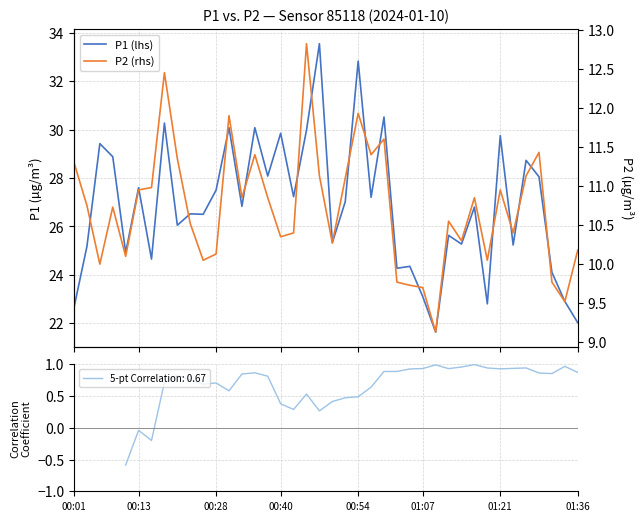

What is the sum of all P2 (rhs) values?

428.8